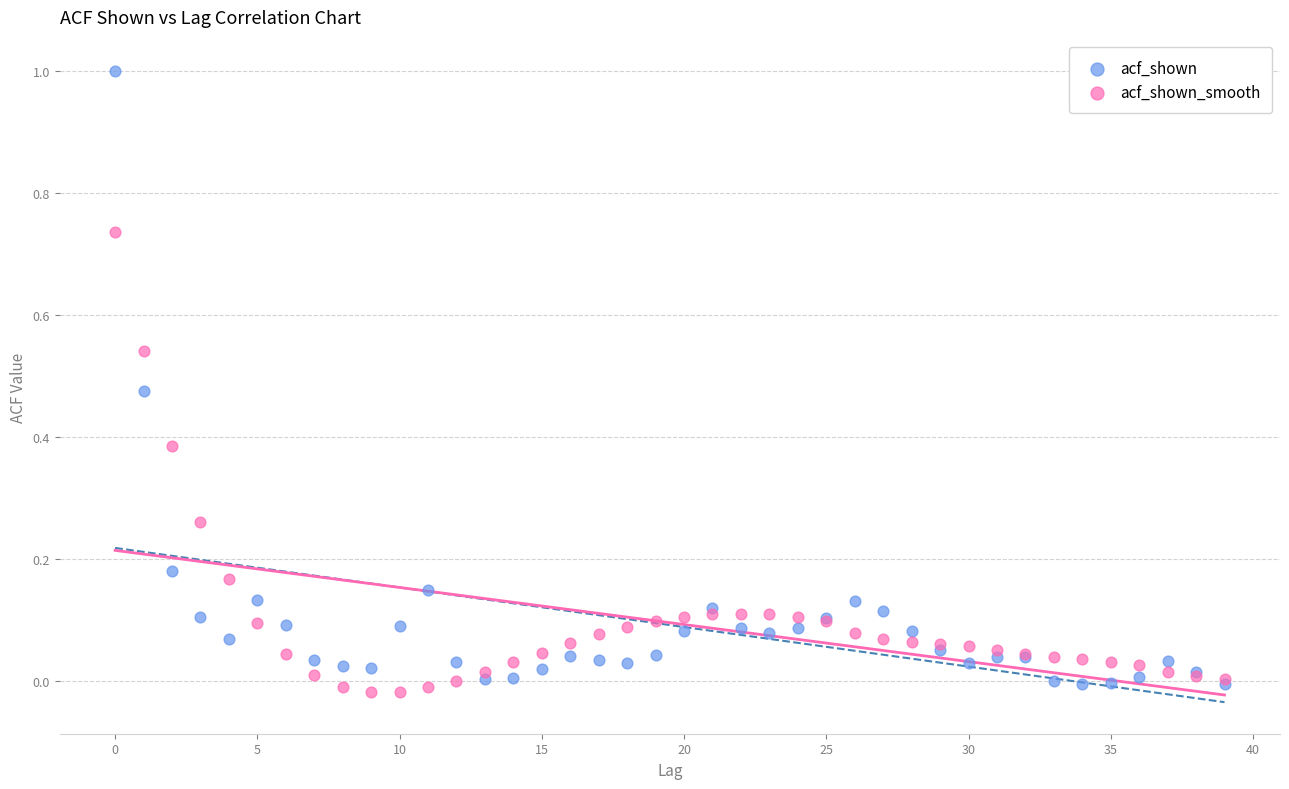

Which series reaches the maximum Y coordinate?

acf_shown